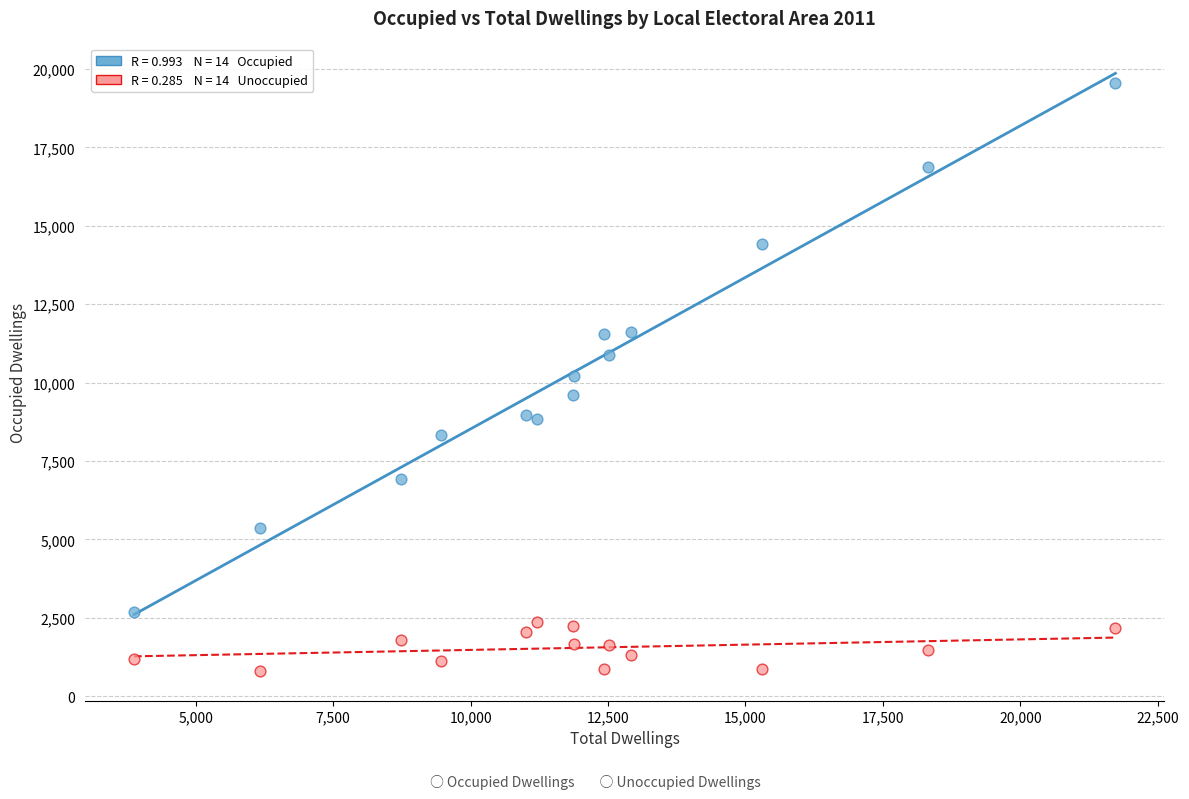

Across all data points, what is the range of Y values (max minus min)?

18752